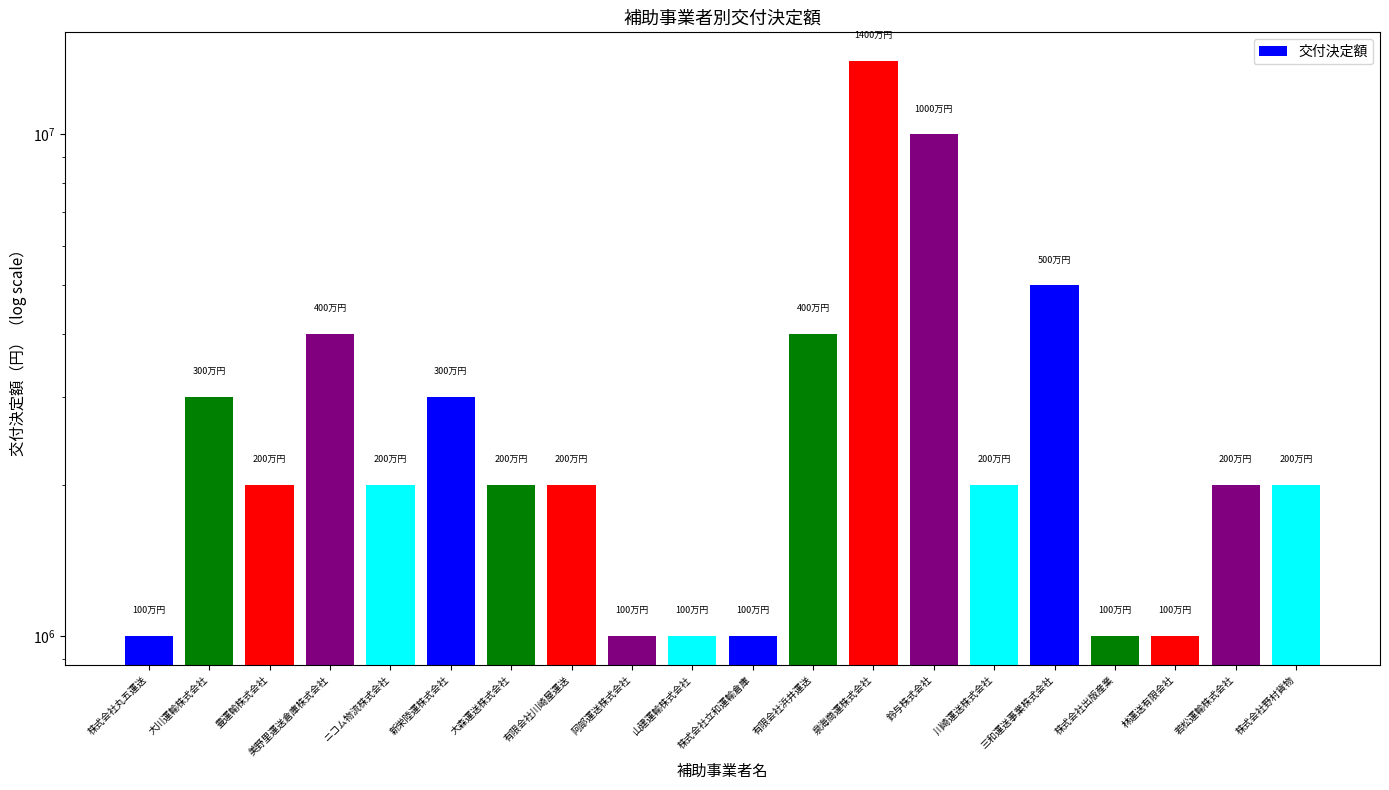

How many values exceed 2000000?

7